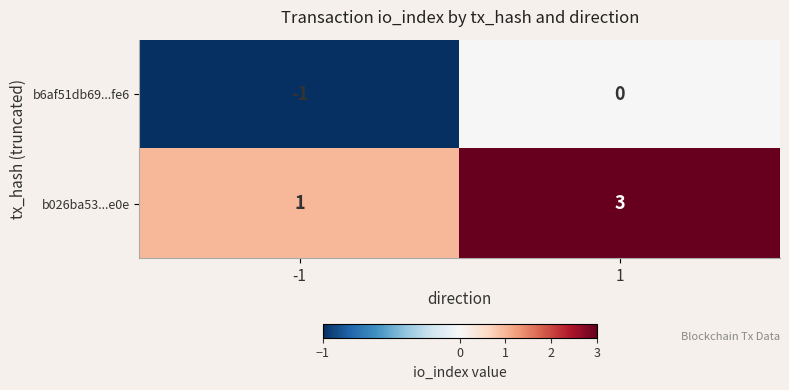

True or false: b026ba53...e0e has a value of 4 at 1.

False